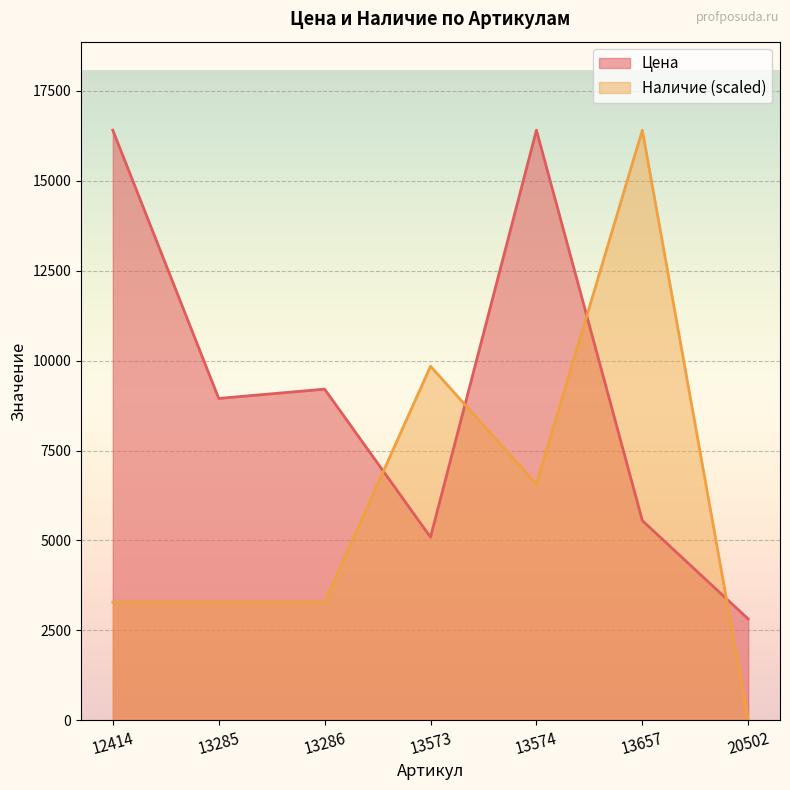

At 13286, list the series in order from smallest to largest.

Наличие (scaled), Цена